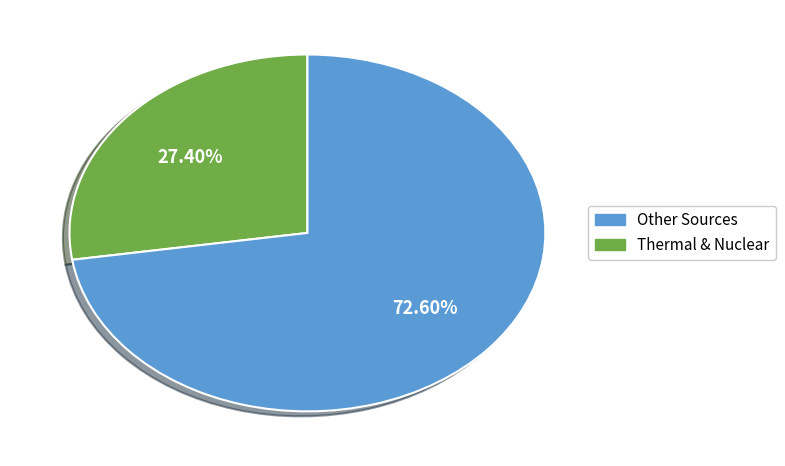

Does any single category account for the majority?

Yes